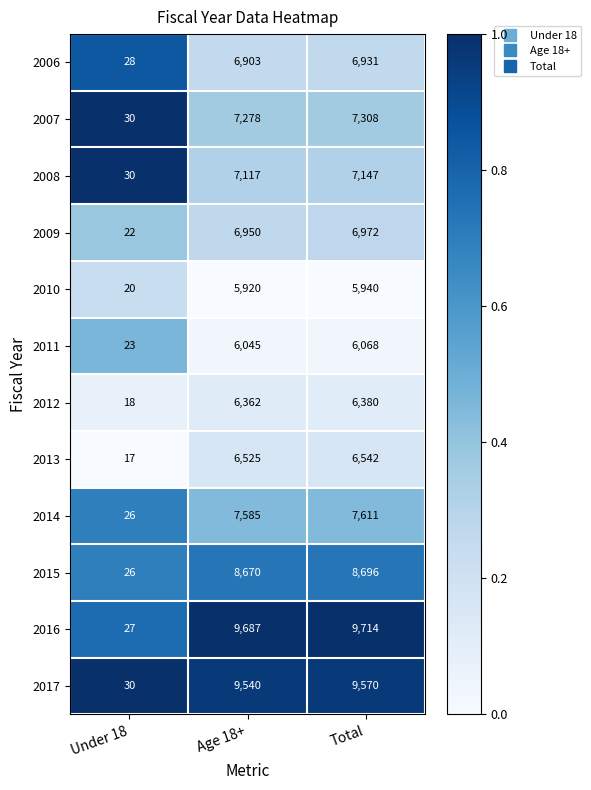

Count the number of data series in this chart.

12